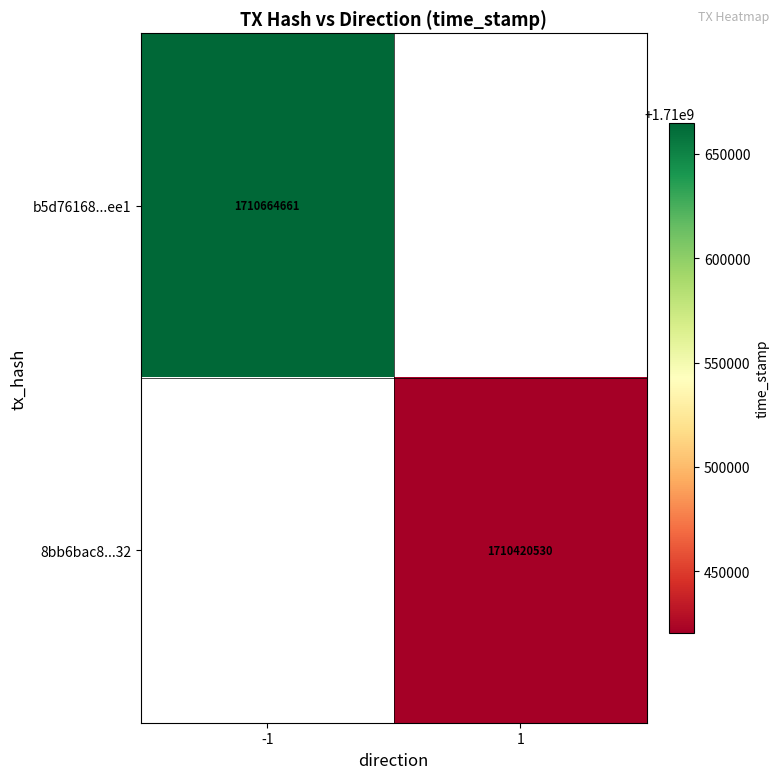

True or false: b5d76168...ee1 has a value of 604314498 at -1.

False